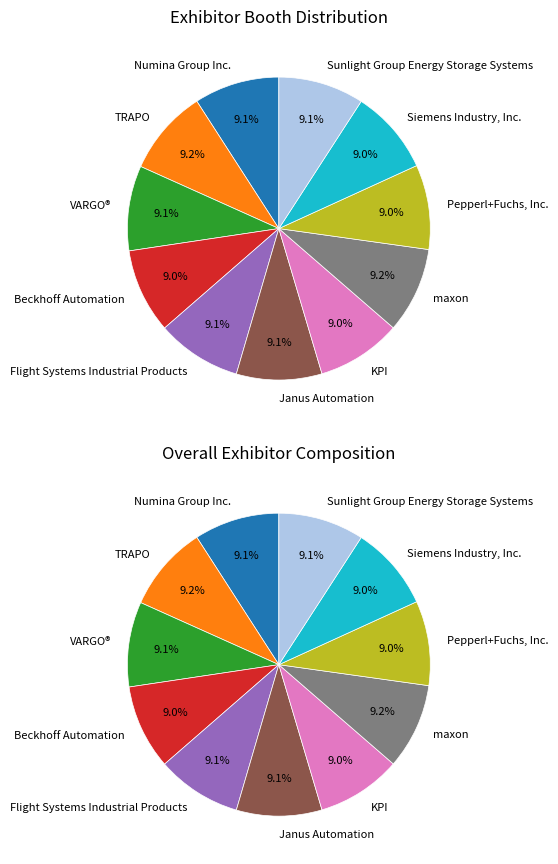

What is the ratio of the value at Pepperl+Fuchs, Inc. to the value at Numina Group Inc.?

1.0